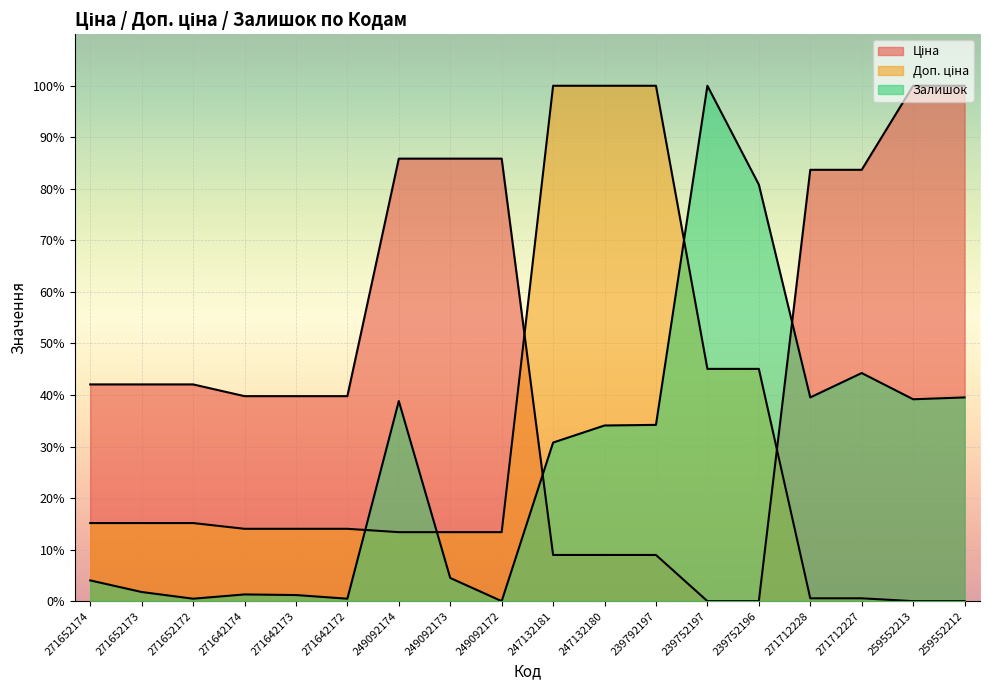

What are all the series names shown in the legend?

Ціна, Доп. ціна, Залишок